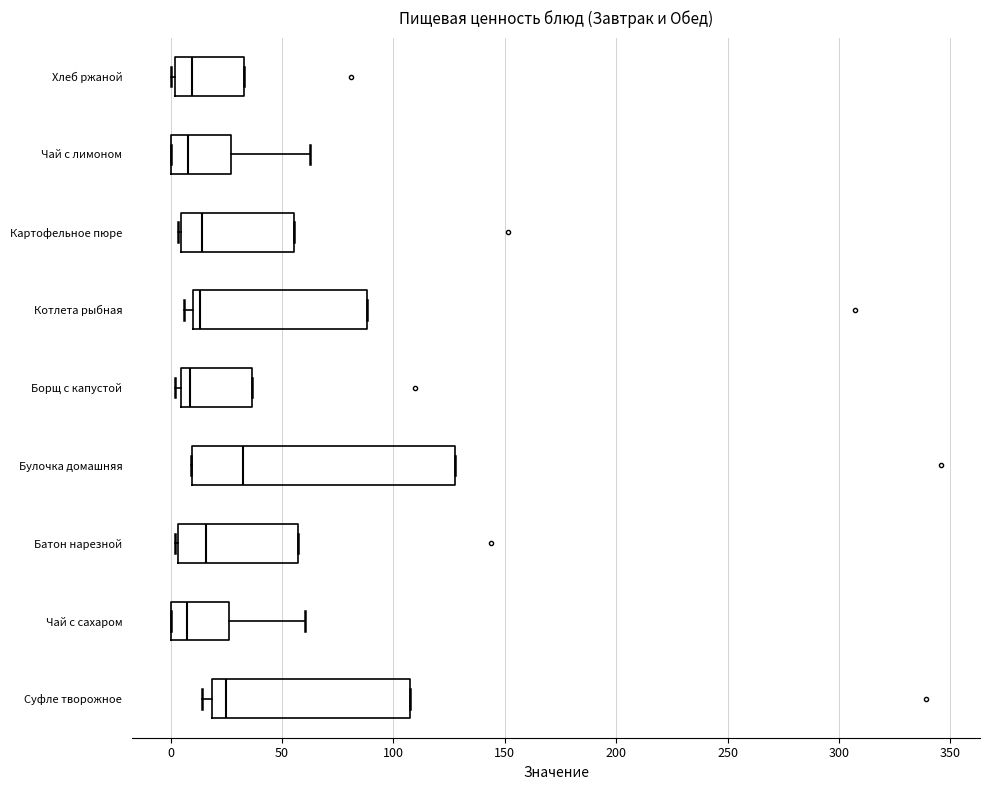

Which box is the widest, from its left edge to its right edge?

Булочка домашняя